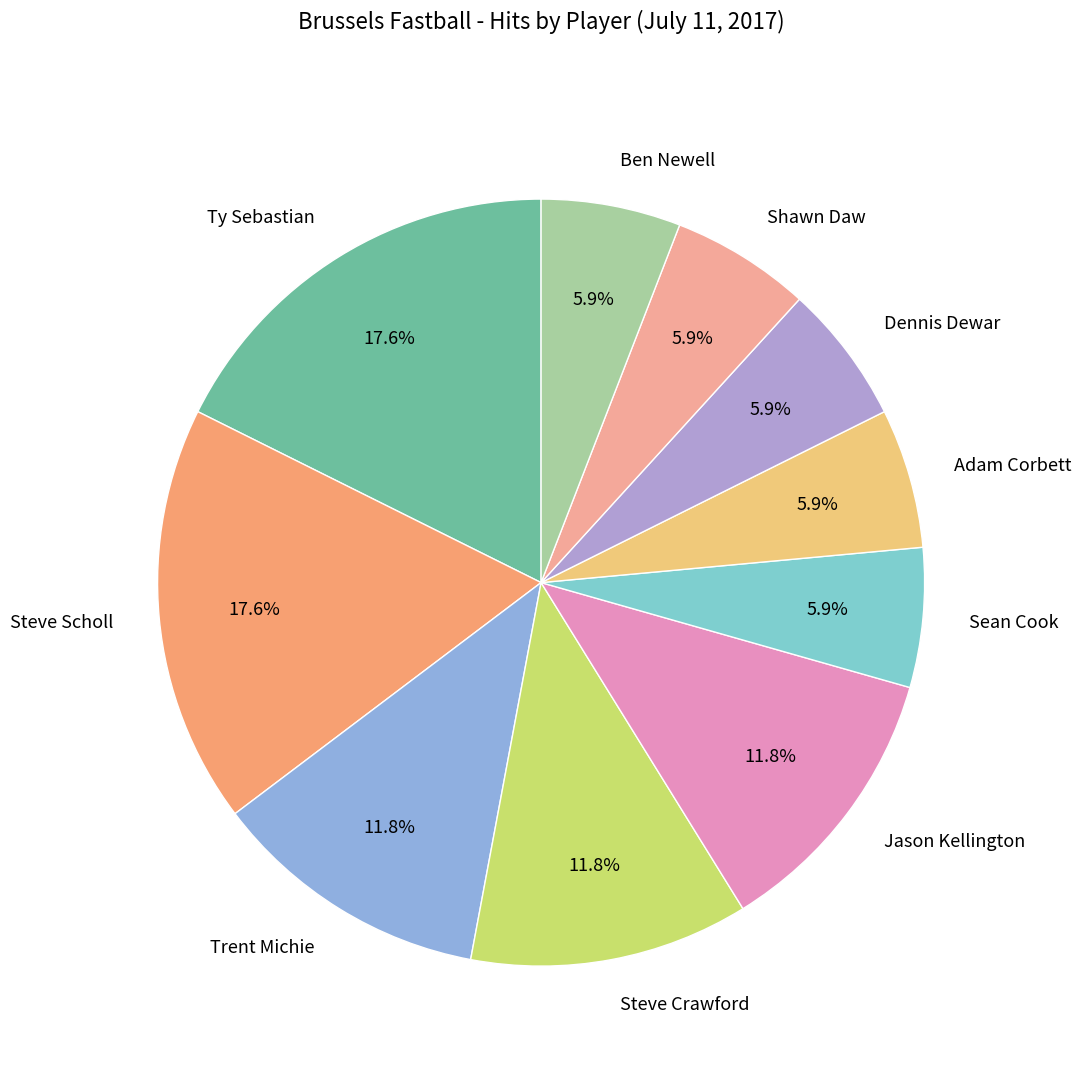

Does Steve Crawford represent more than half of the total?

No